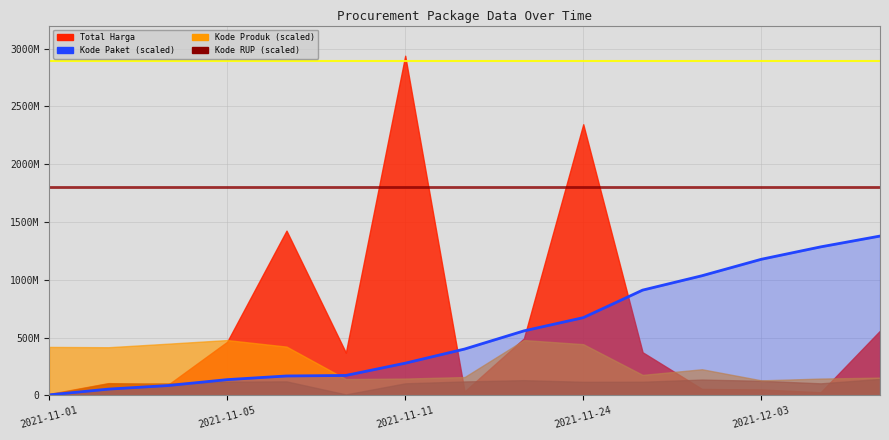

Count the number of categories in the chart.

15